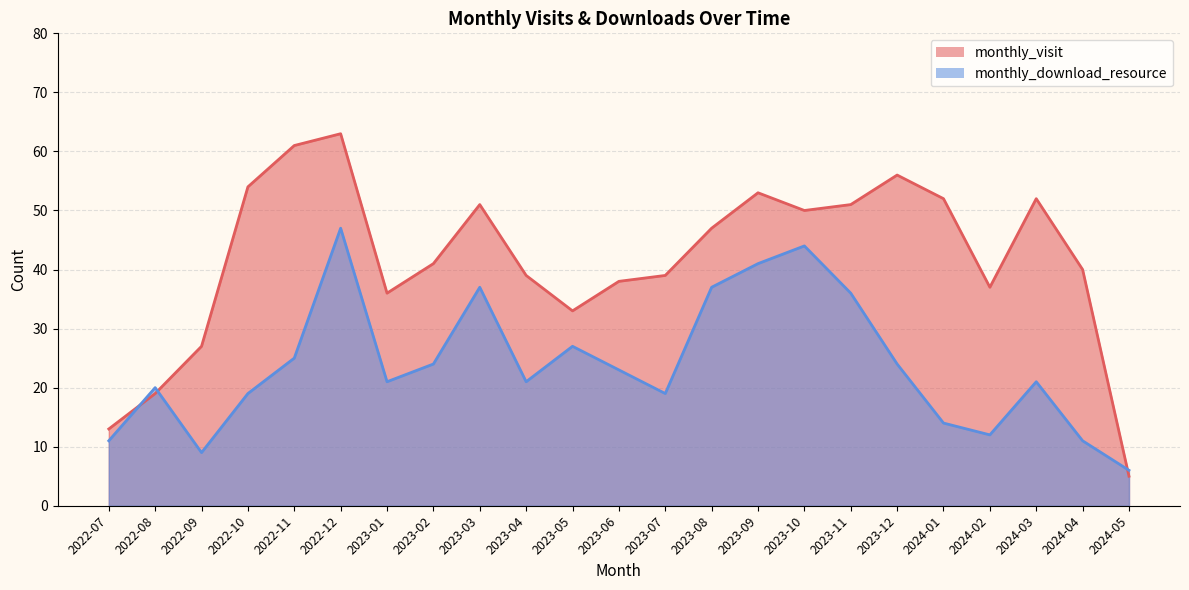

The value of monthly_download_resource at 2024-02 is 7. True or false?

False